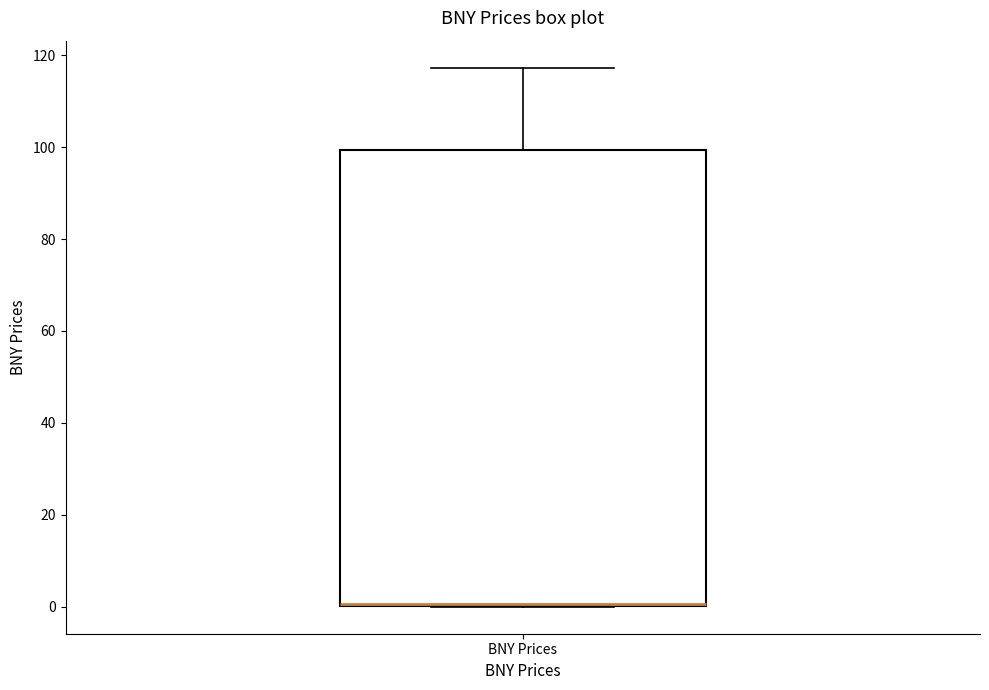

Read this box plot against the y-axis: the position of the median line, the range covered by the box, and the ends of both whiskers. The values are not printed on the chart, so give them approximately, as read against the axis.

median 0 (drawn on the box's lower edge), box 0 to 100, whiskers 0 to 118